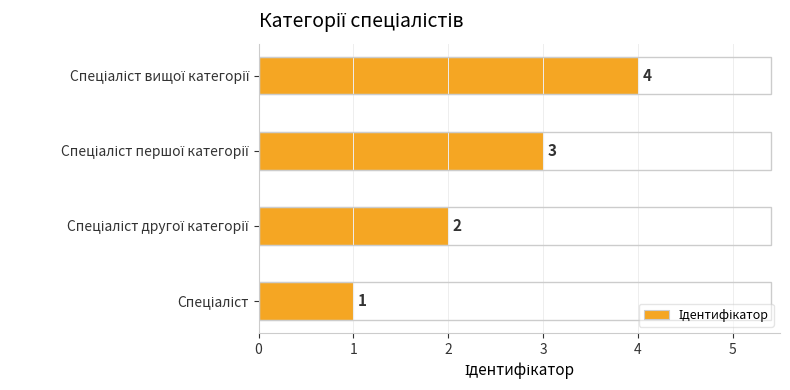

What is the maximum value shown in the chart?

4